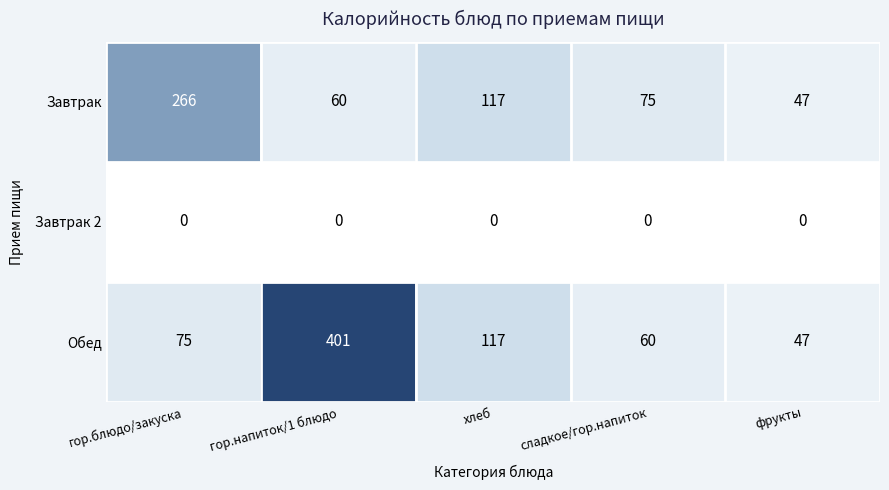

What is the difference between the highest and lowest values at сладкое/гор.напиток?

75